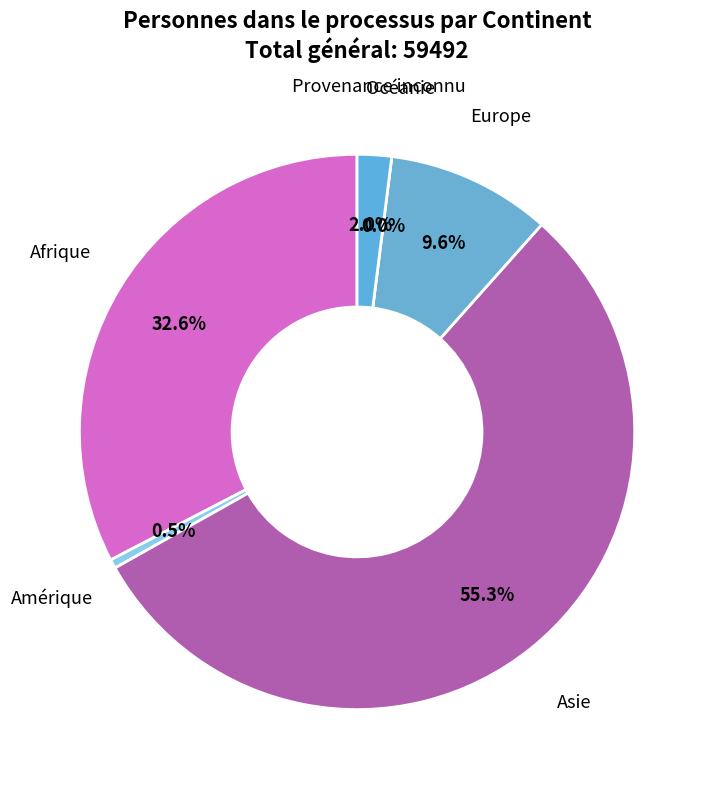

The Afrique slice represents 42% of the pie. True or false?

False